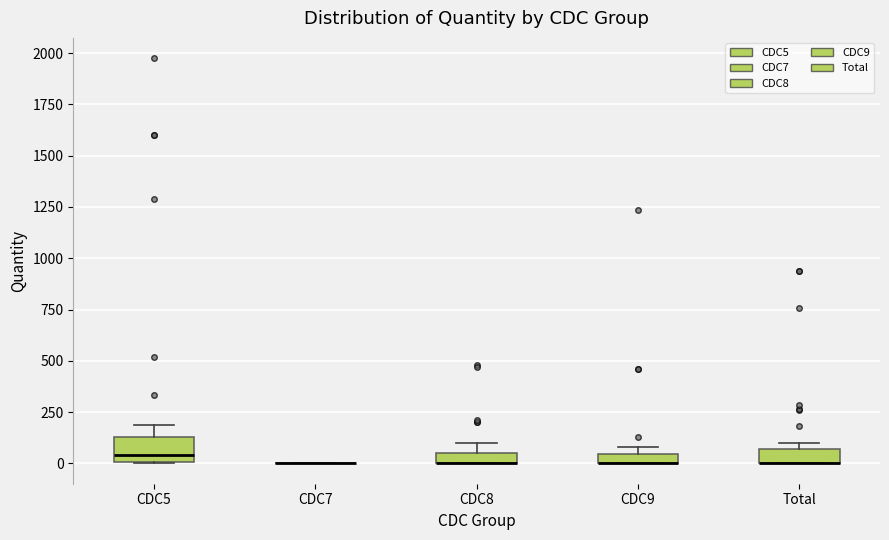

Comparing the boxes themselves (not the whiskers), which one is the tallest?

CDC5